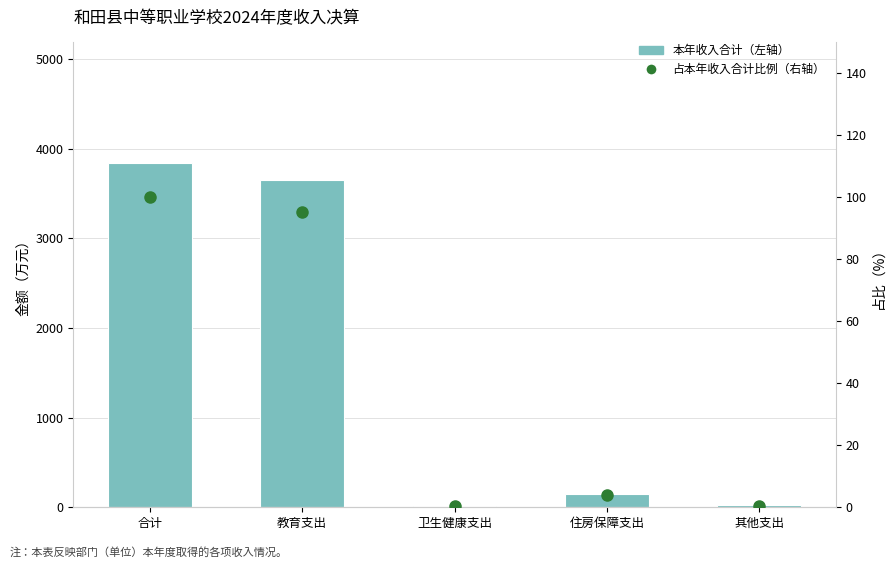

At which label does 占本年收入合计比例（右轴） reach its minimum?

卫生健康支出